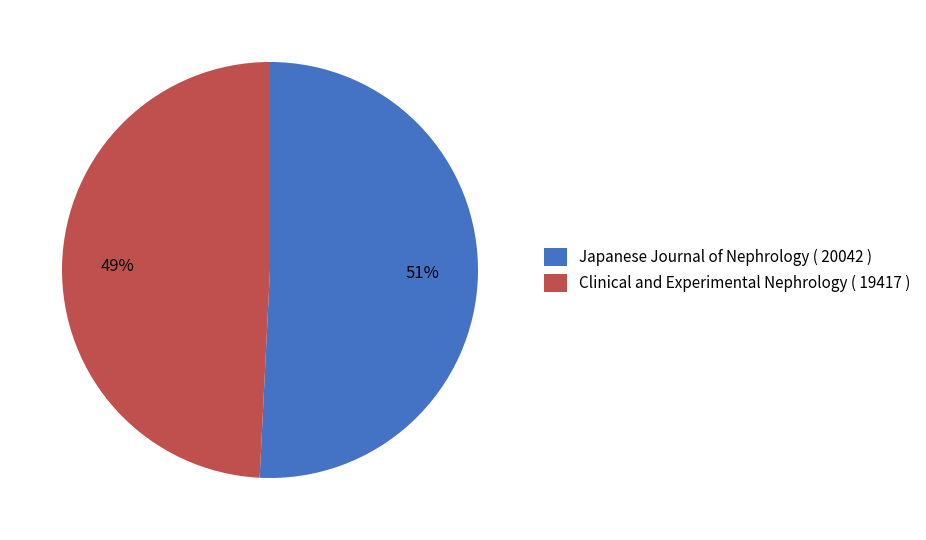

Is the sum of 49% and 51% greater than half?

Yes